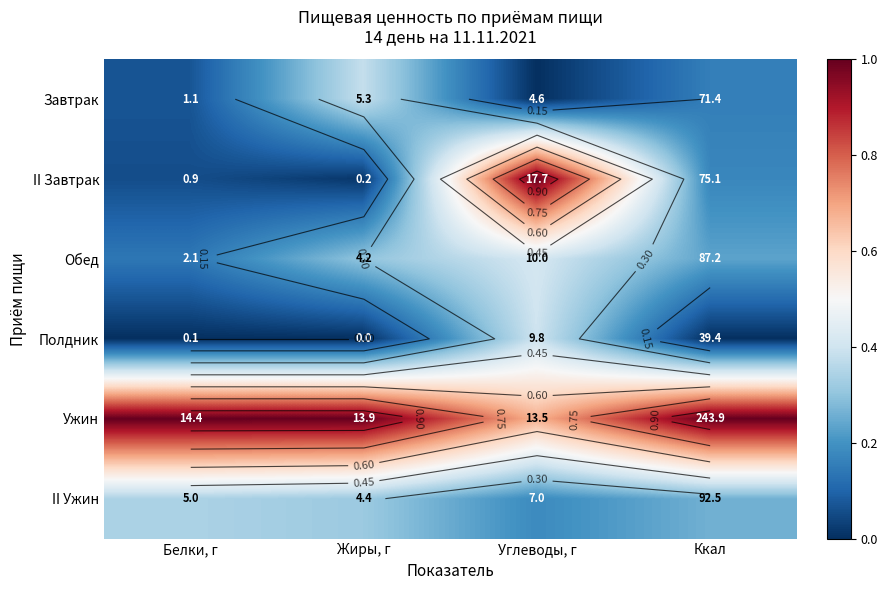

Which series changed the most between Белки, г and Углеводы, г?

II Завтрак